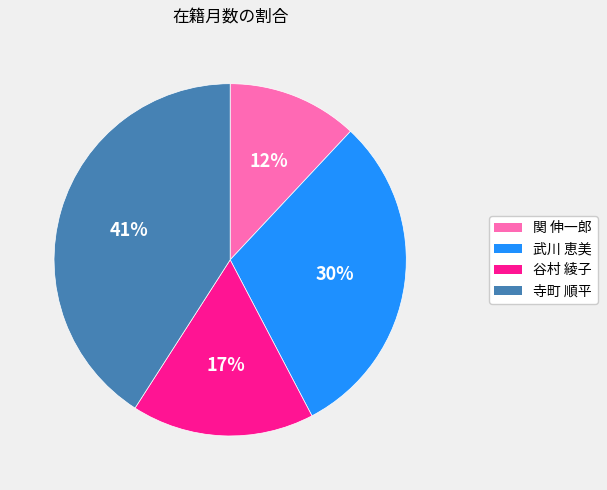

The 関 伸一郎 slice represents 18% of the pie. True or false?

False